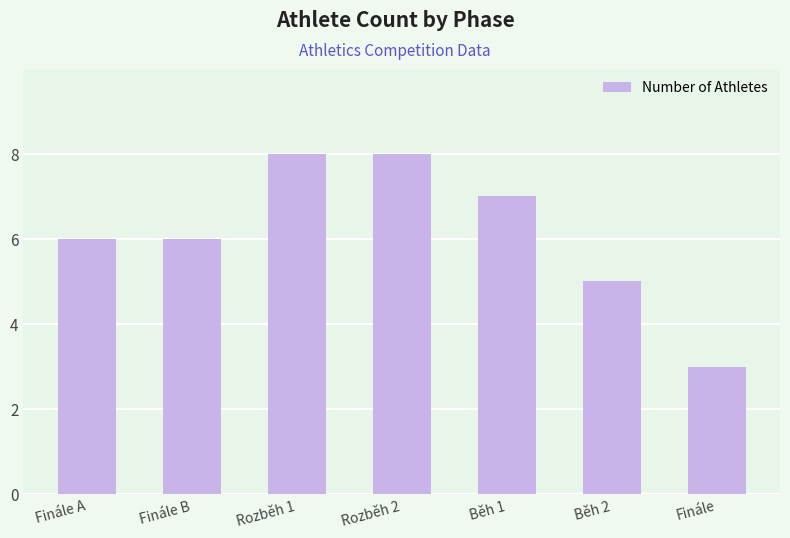

Read the value at Finále.

3